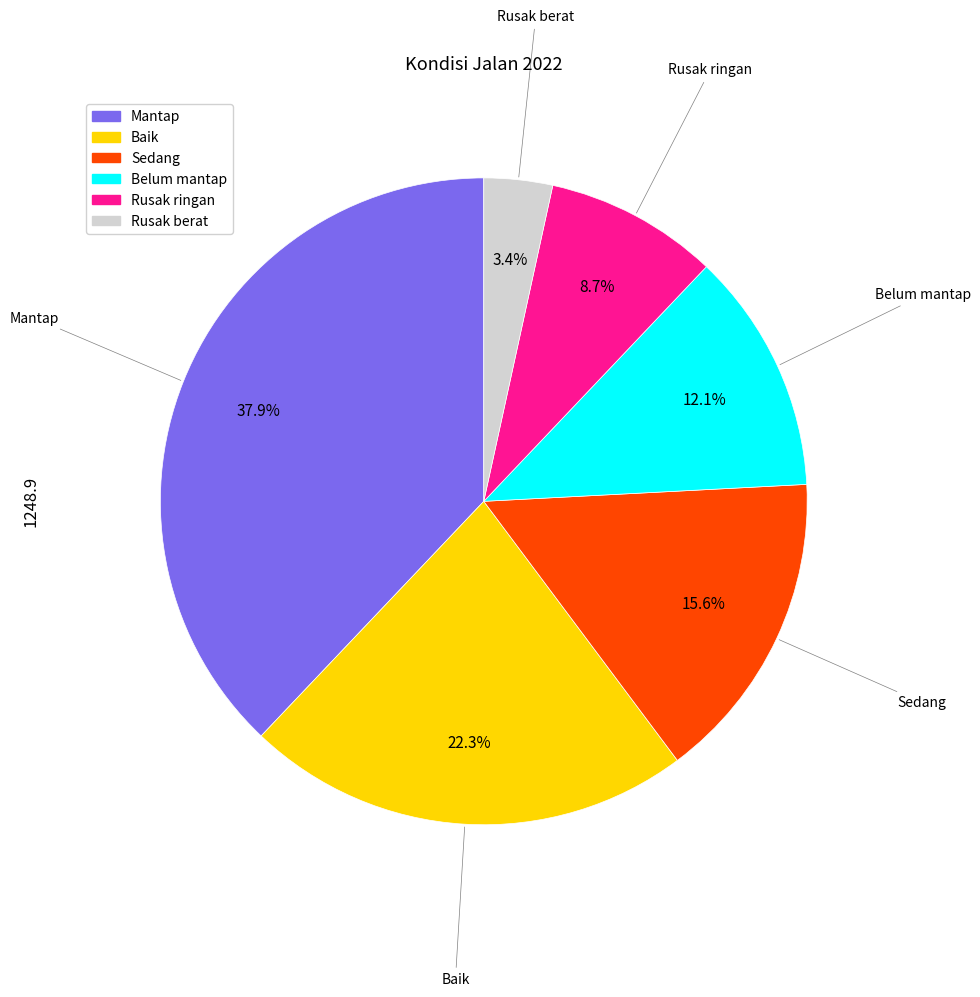

To the nearest percent, what portion does Sedang represent?

16%